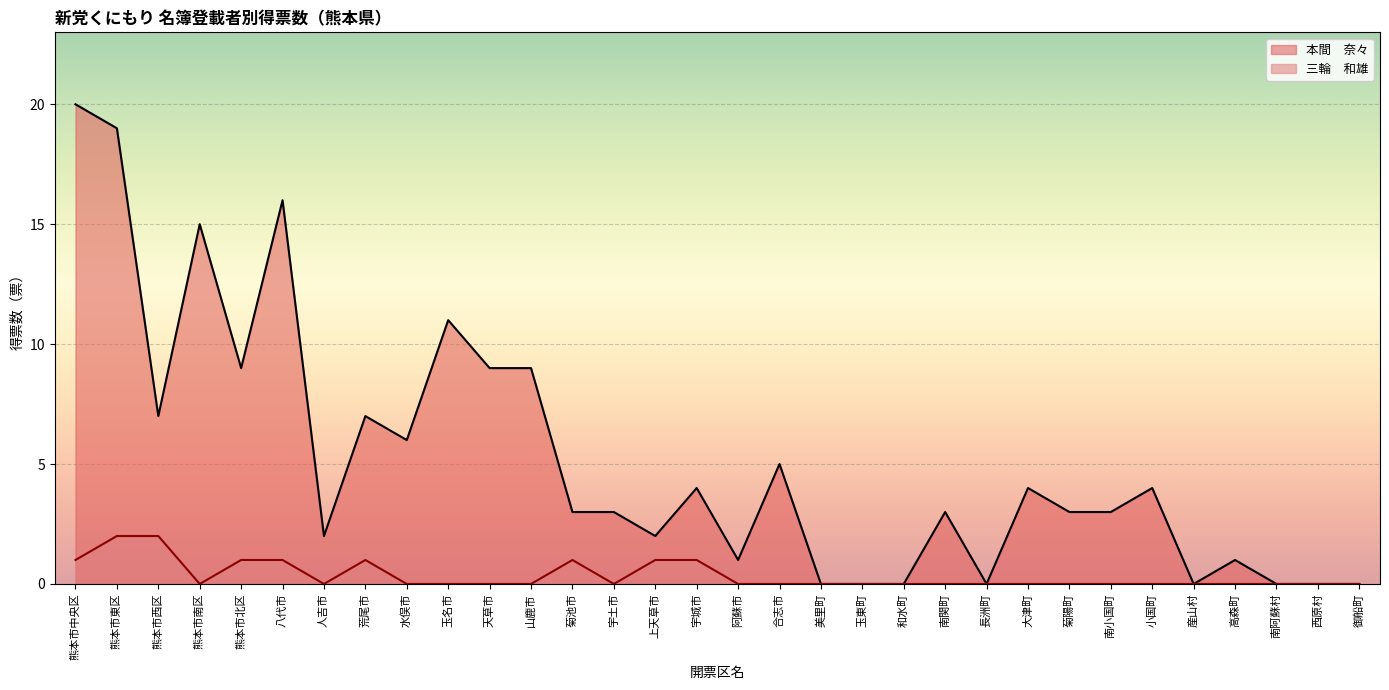

Is it true that 三輪　和雄 equals 0 at 熊本市北区?

False